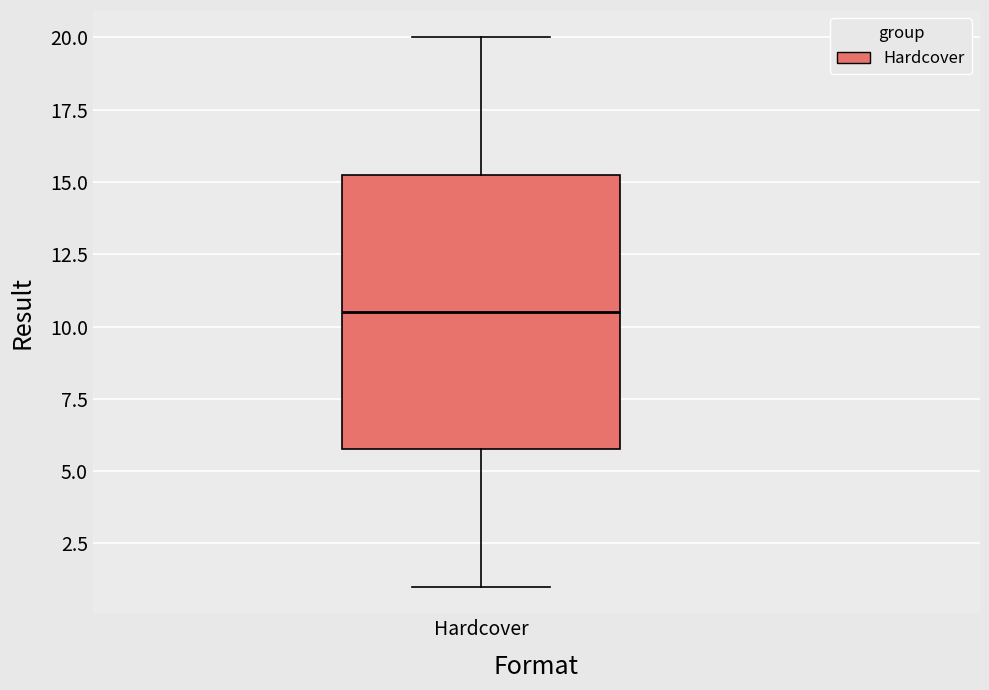

Read this box plot against the y-axis: the position of the median line, the range covered by the box, and the ends of both whiskers. The values are not printed on the chart, so give them approximately, as read against the axis.

median 10.5, box 6.0 to 15.5, whiskers 1.0 to 20.0